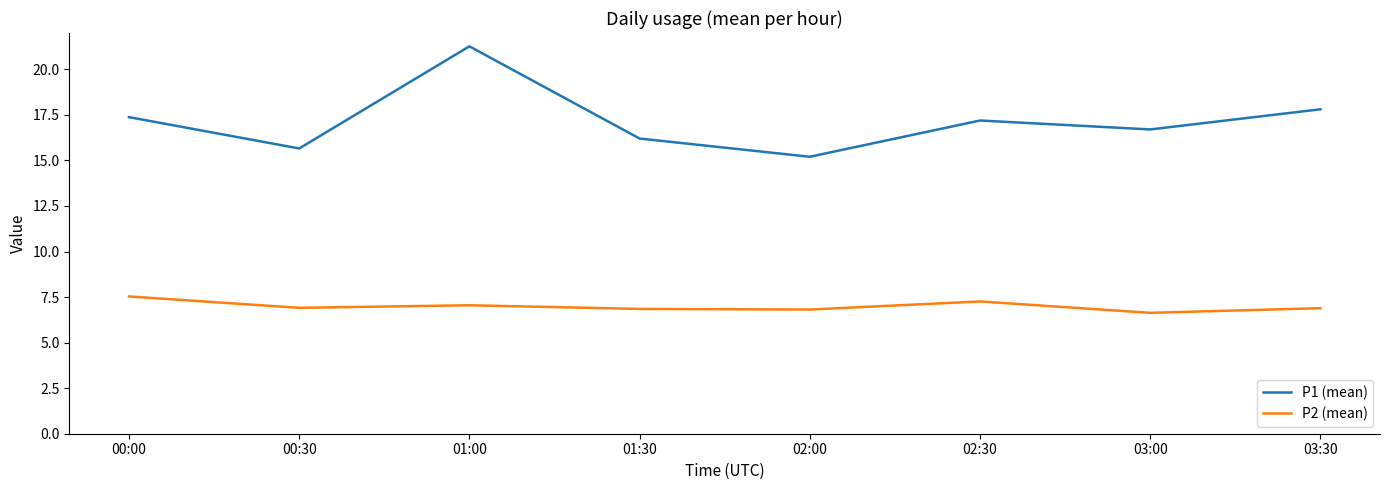

What is the lowest value of the P2 (mean) series?

6.6